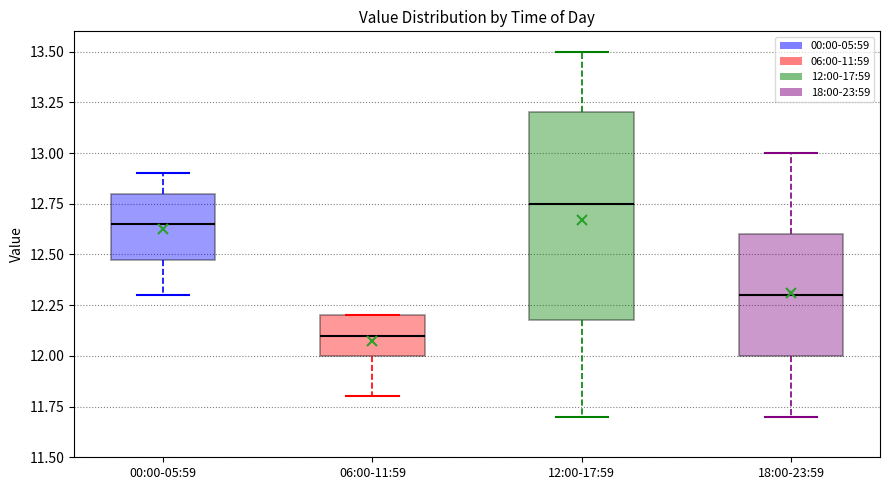

Which box is the tallest, from its lower edge to its upper edge?

12:00-17:59